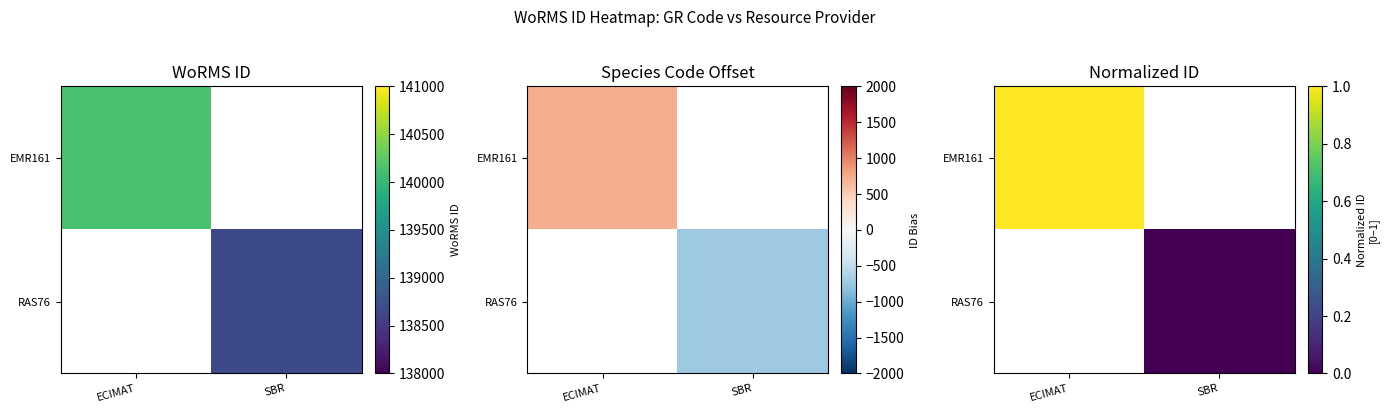

Rank the series at SBR from lowest to highest value.

EMR161, RAS76